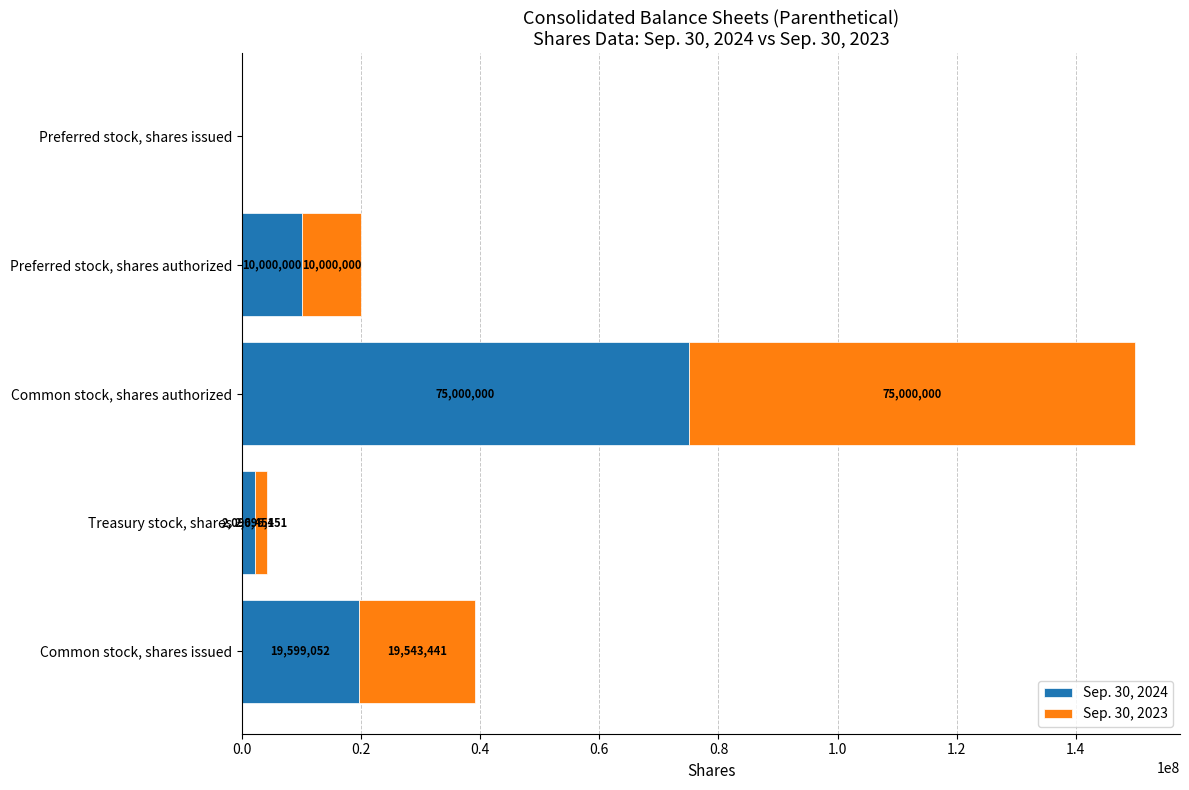

At which category is the sum across all series the highest?

Common stock, shares authorized